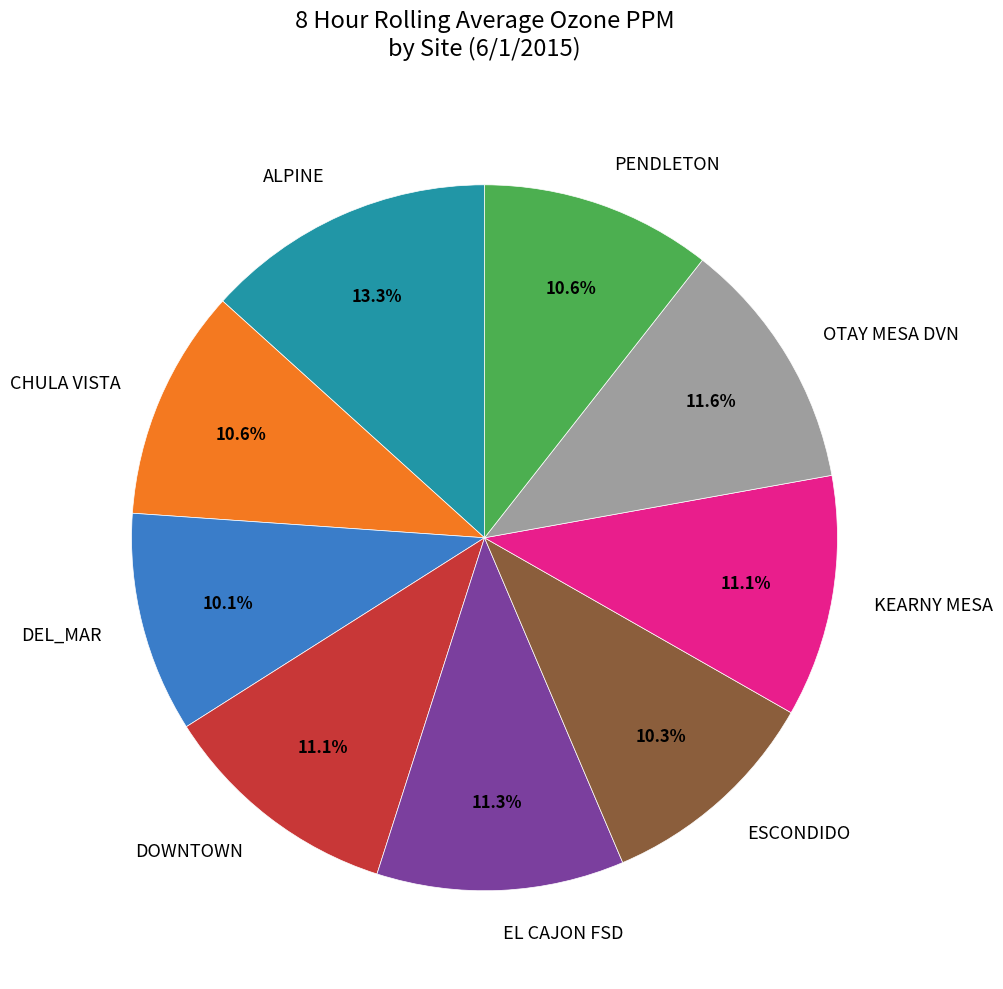

To the nearest percent, what is the difference between the largest and smallest slice percentages?

3%